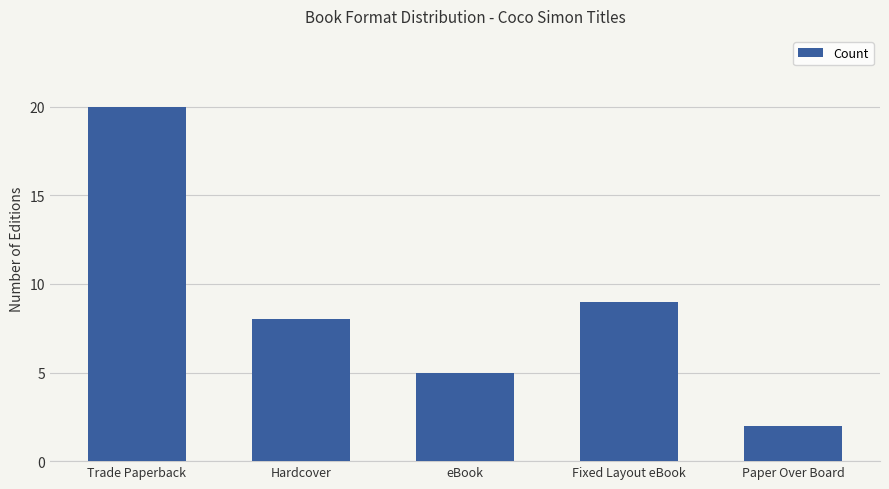

Reading left to right, list all the values displayed in this chart.

Trade Paperback=20	Hardcover=8	eBook=5	Fixed Layout eBook=9	Paper Over Board=2